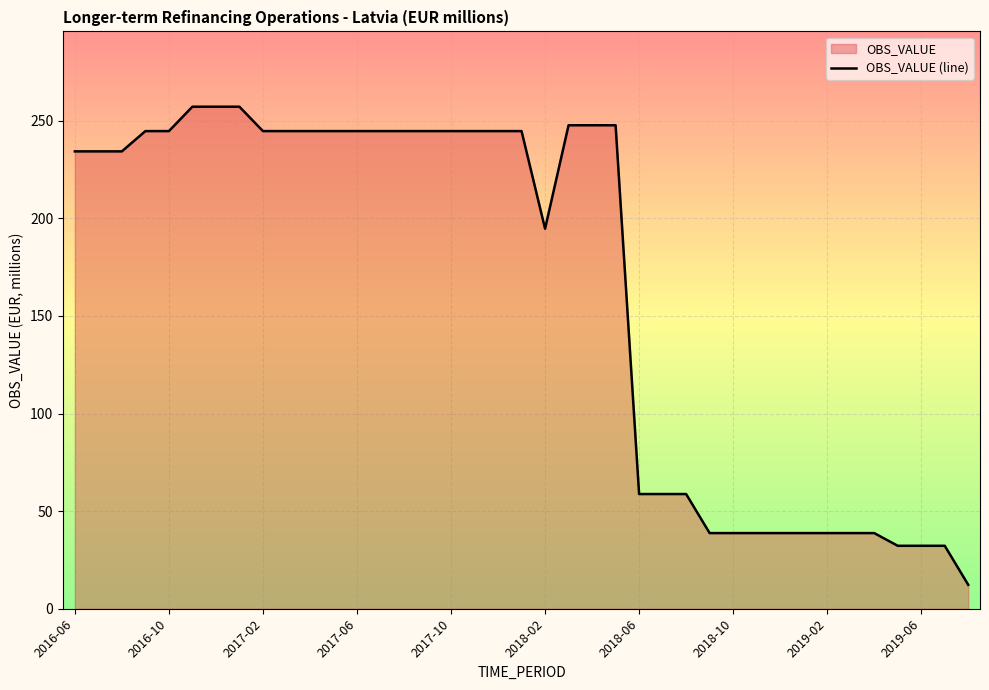

What is the value of the 39th point from the left?

12.2